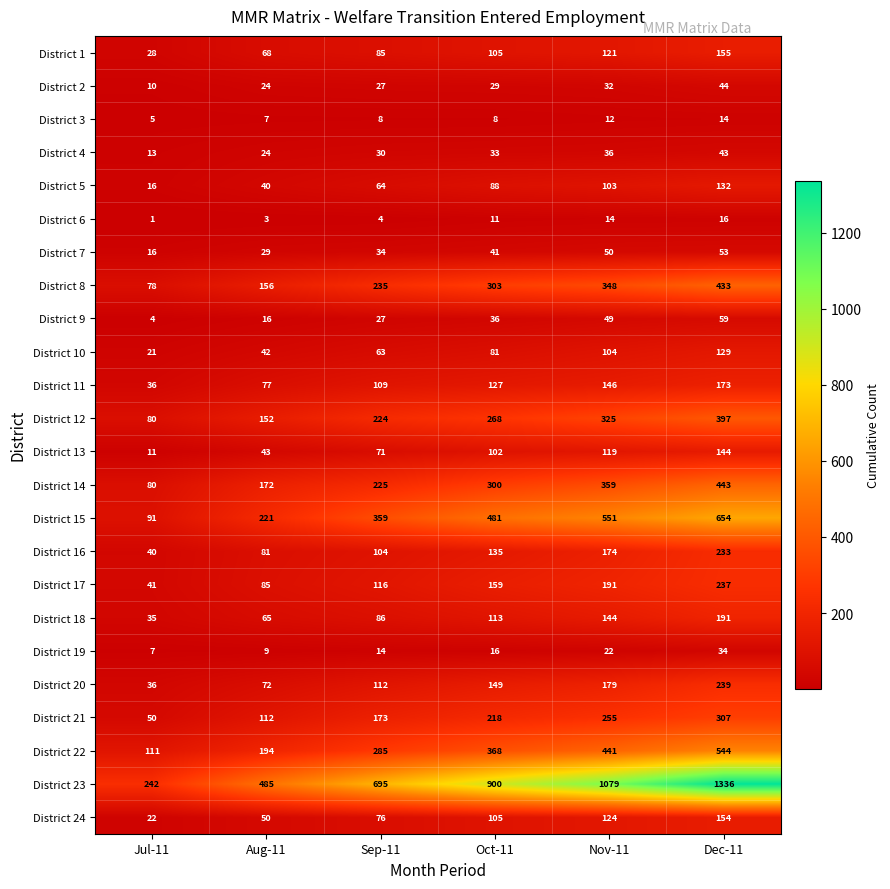

How many values in the District 14 series are below 300?

3